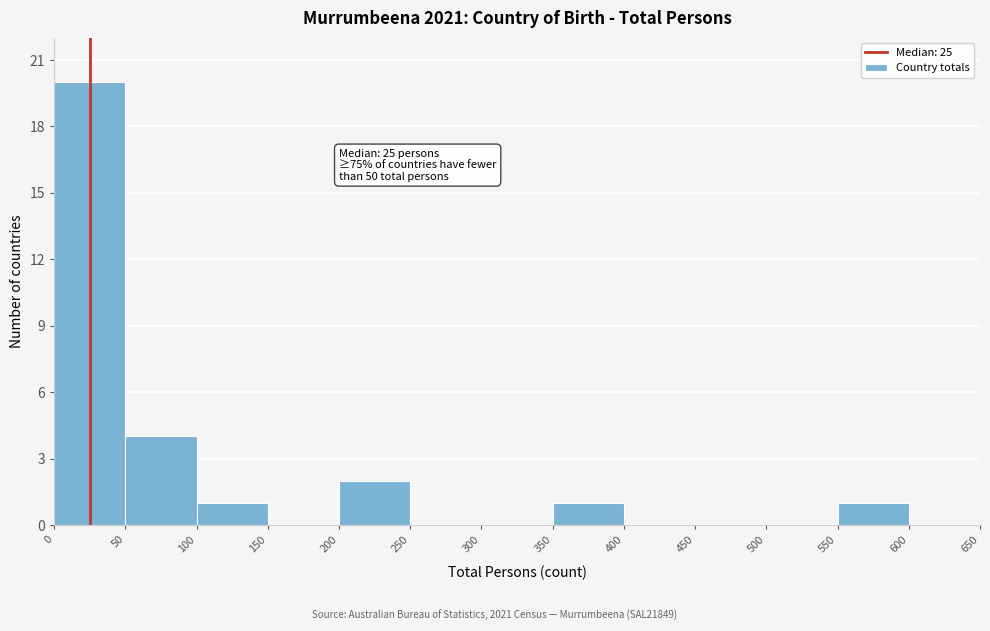

Which range on the x-axis has the tallest bar?

0 to 50